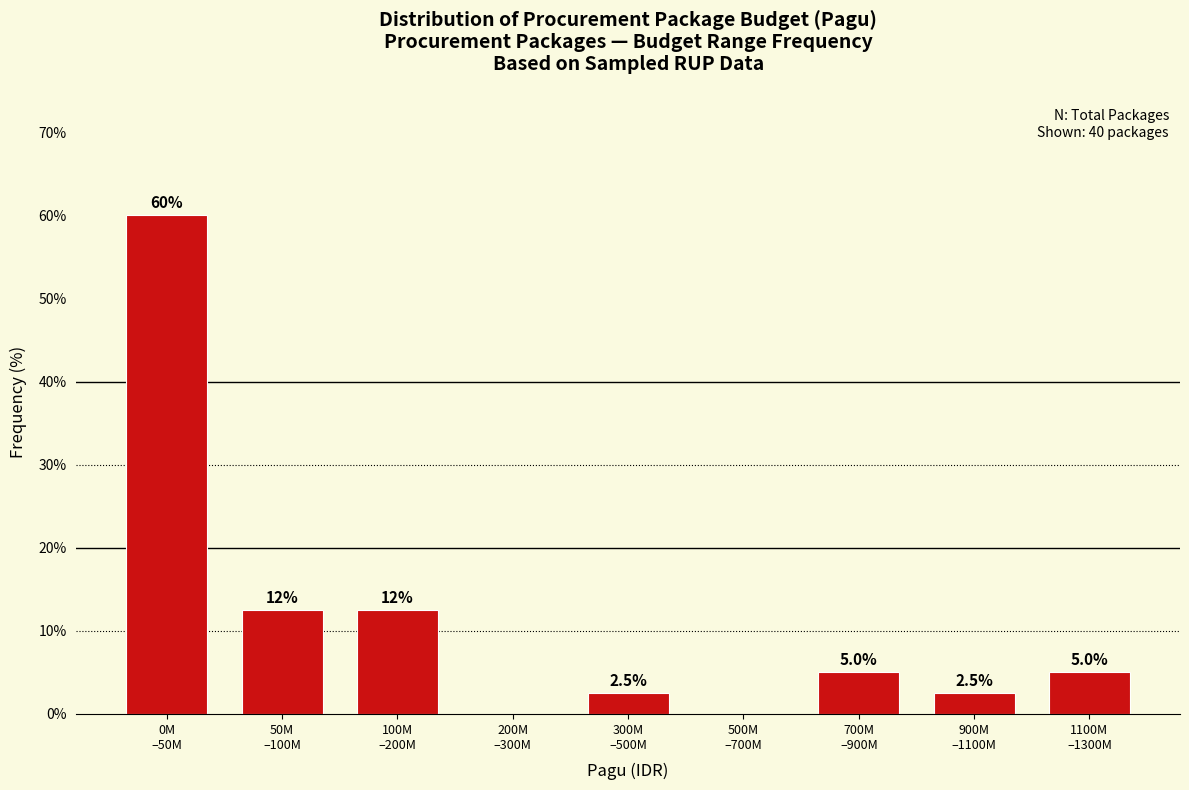

What is the maximum value shown in the chart?

60.0